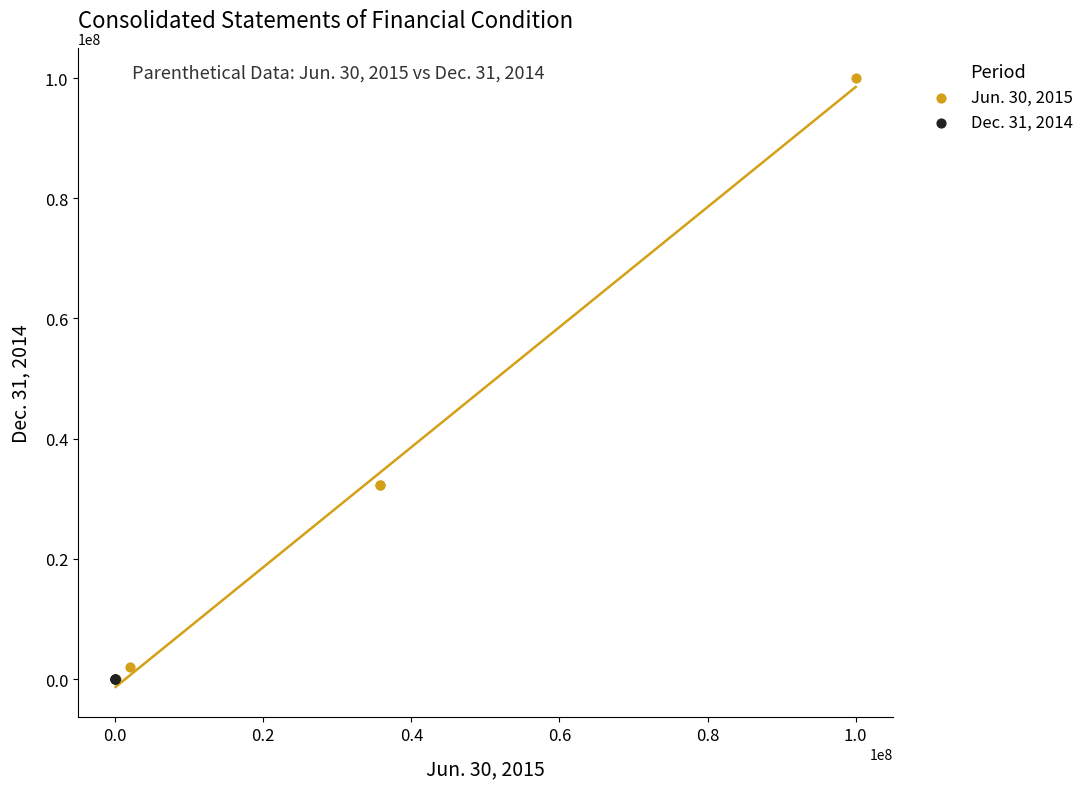

Which series contains the highest Y value?

Jun. 30, 2015